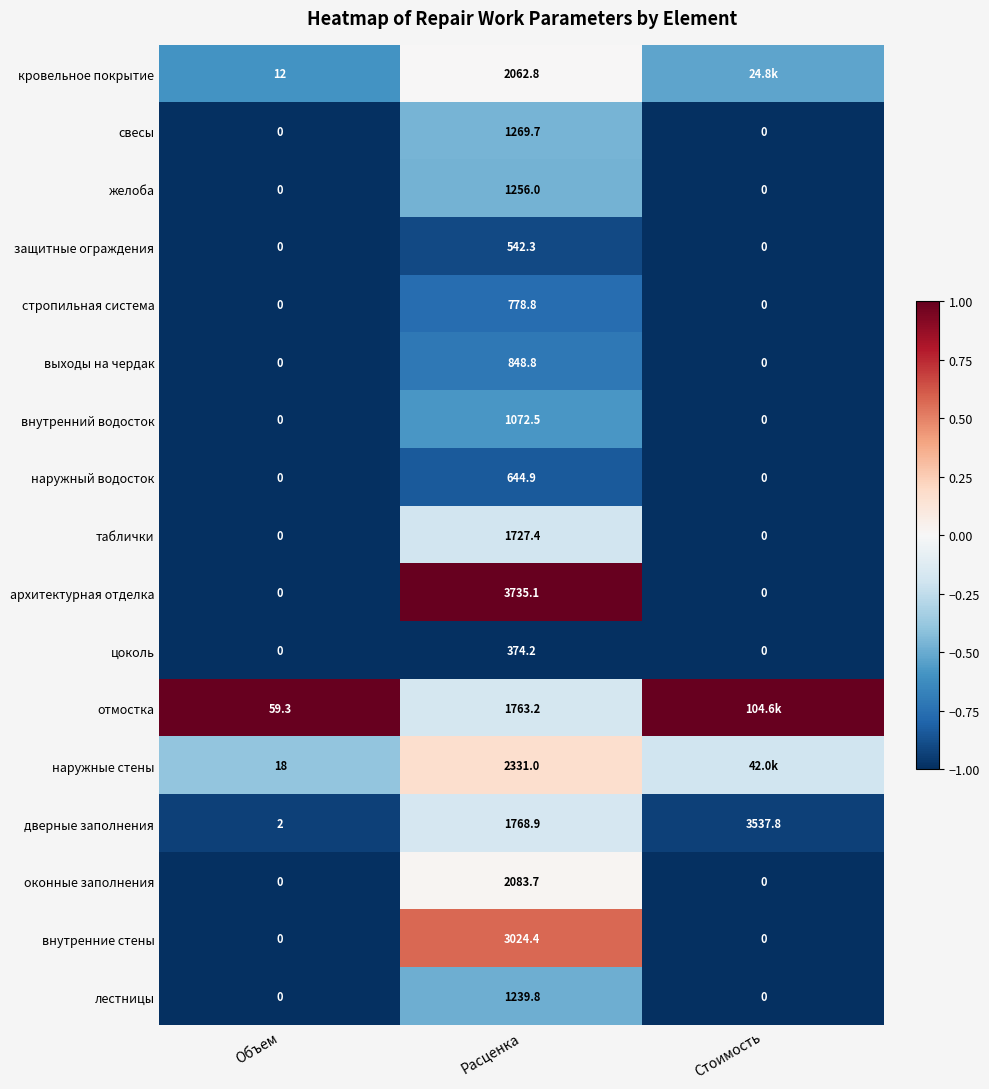

Between Объем and Расценка, which series saw the biggest shift?

архитектурная отделка